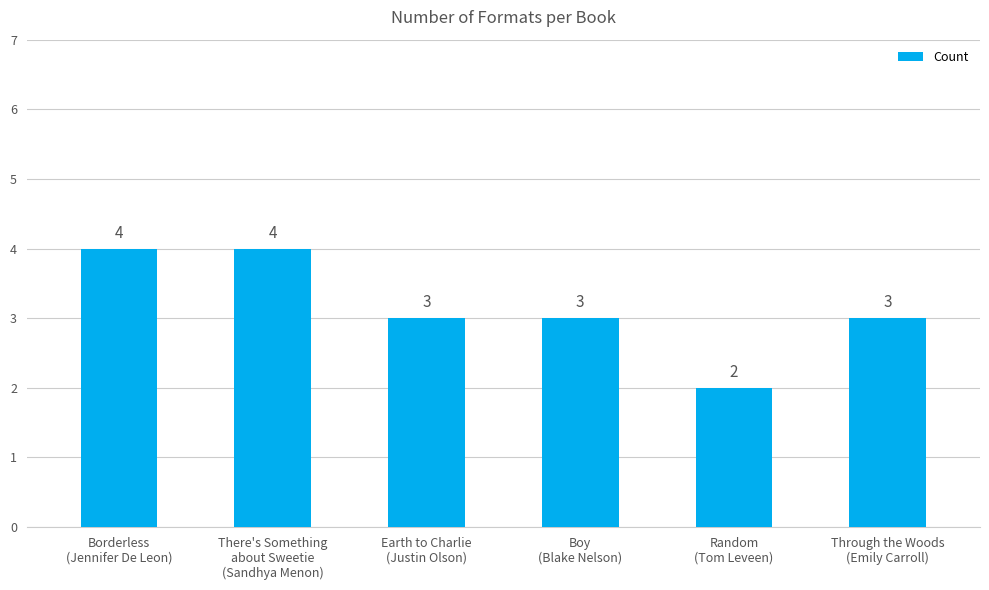

Is it true that the value at Earth to Charlie
(Justin Olson) is 3?

True